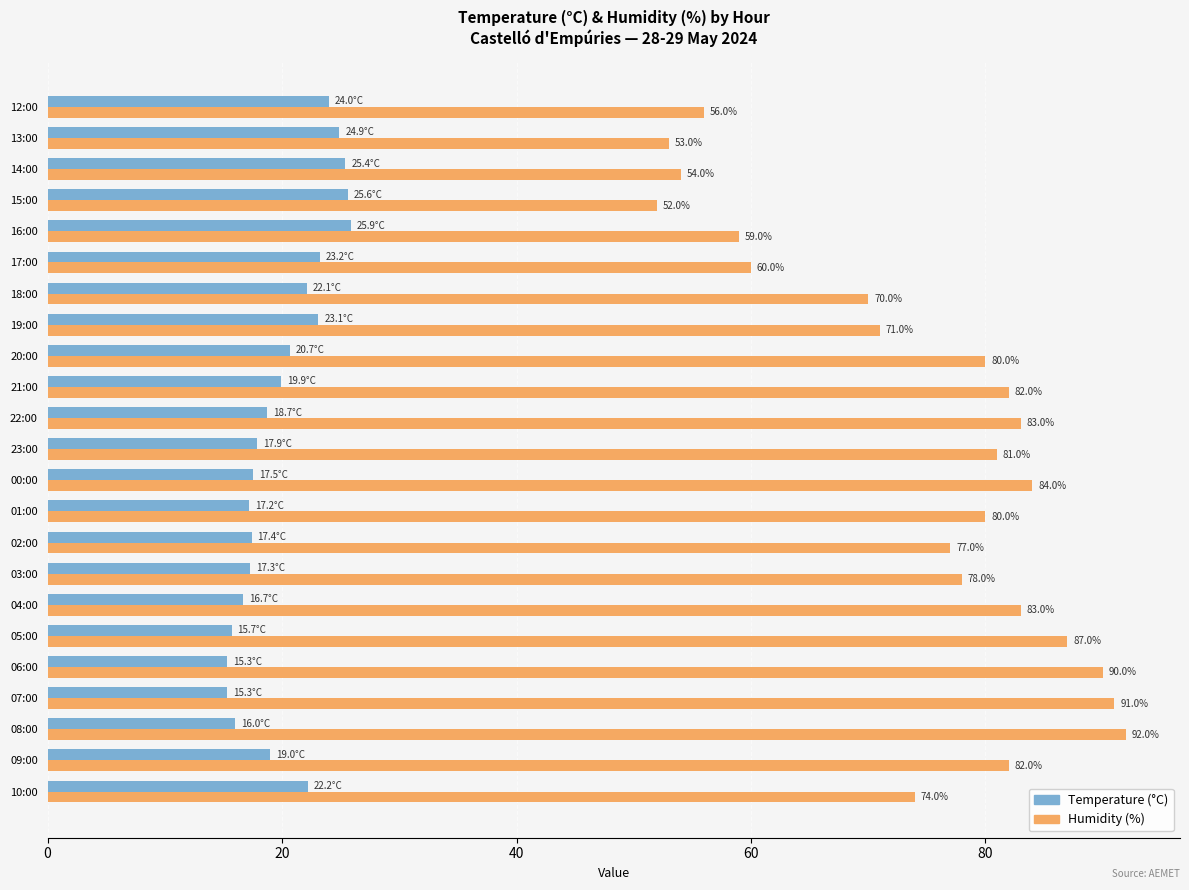

What is the minimum value shown in the chart?

15.3